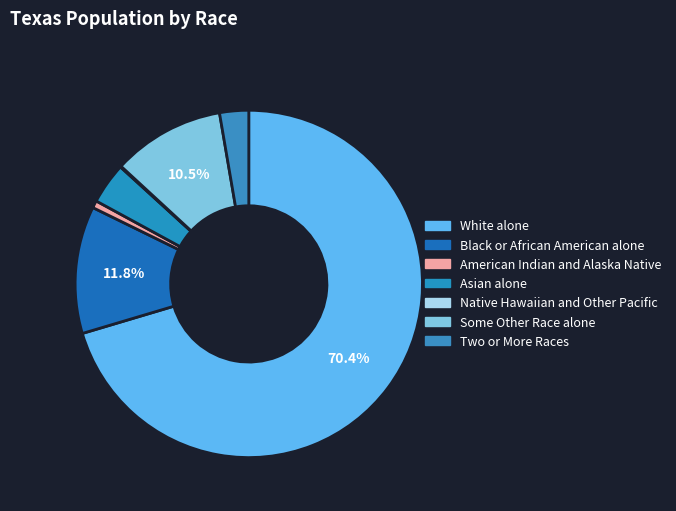

Which category has the smallest portion of the pie?

Native Hawaiian and Other Pacific